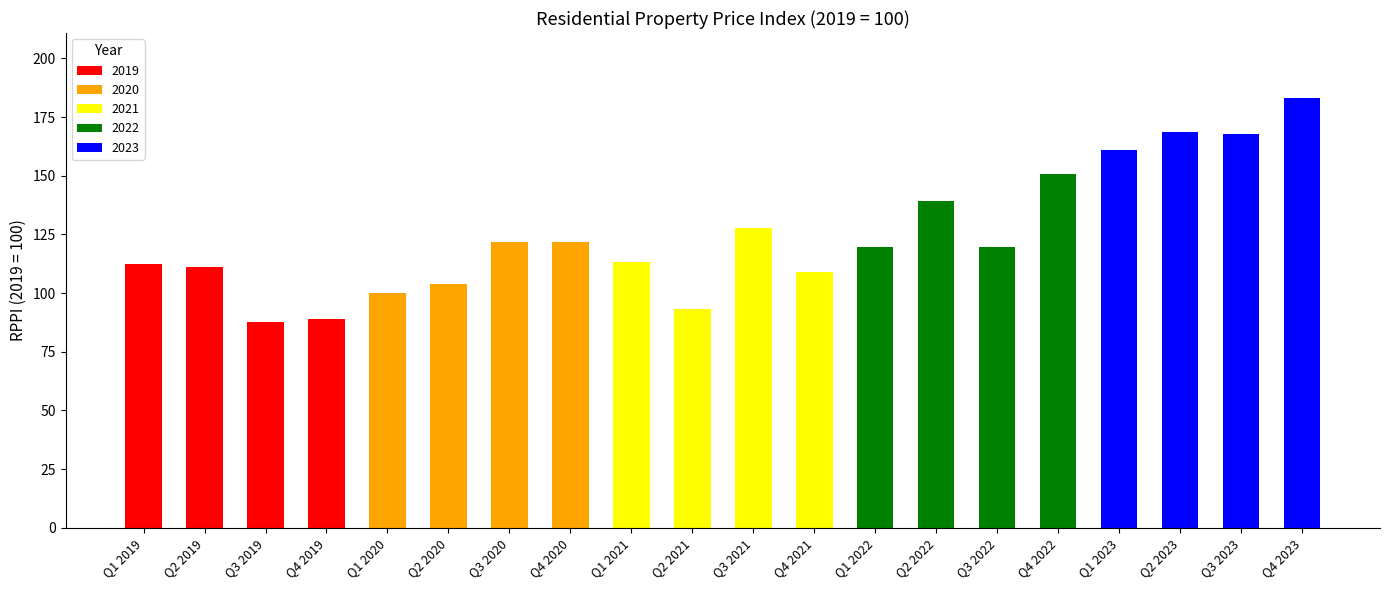

How many bars are there in total?

20